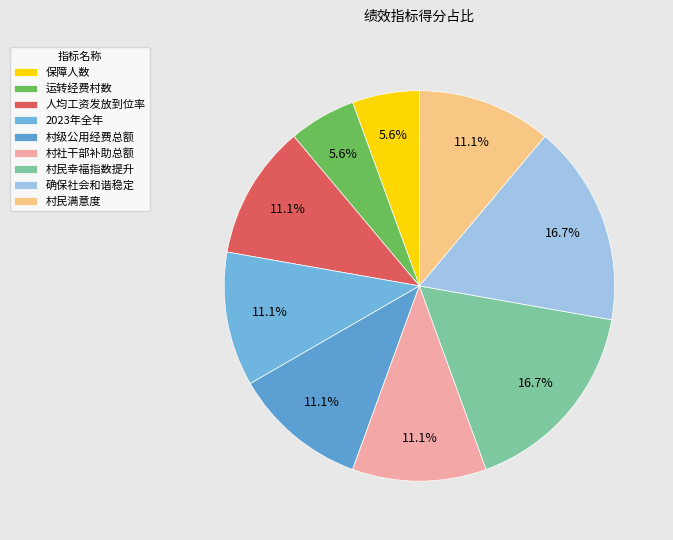

To the nearest percent, what portion does 村社干部补助总额 represent?

11%